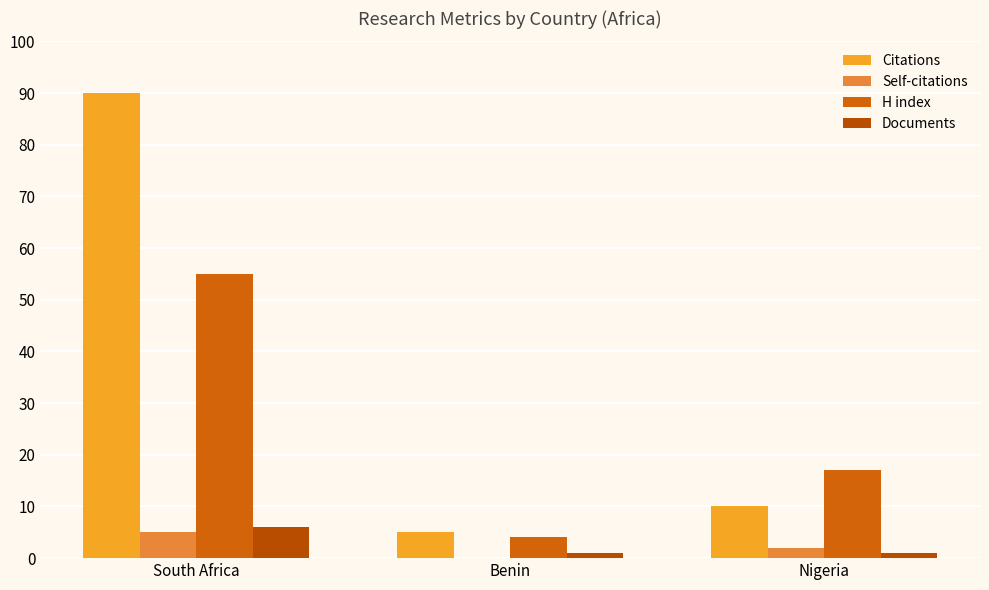

The Citations series shows 154 at South Africa. True or false?

False